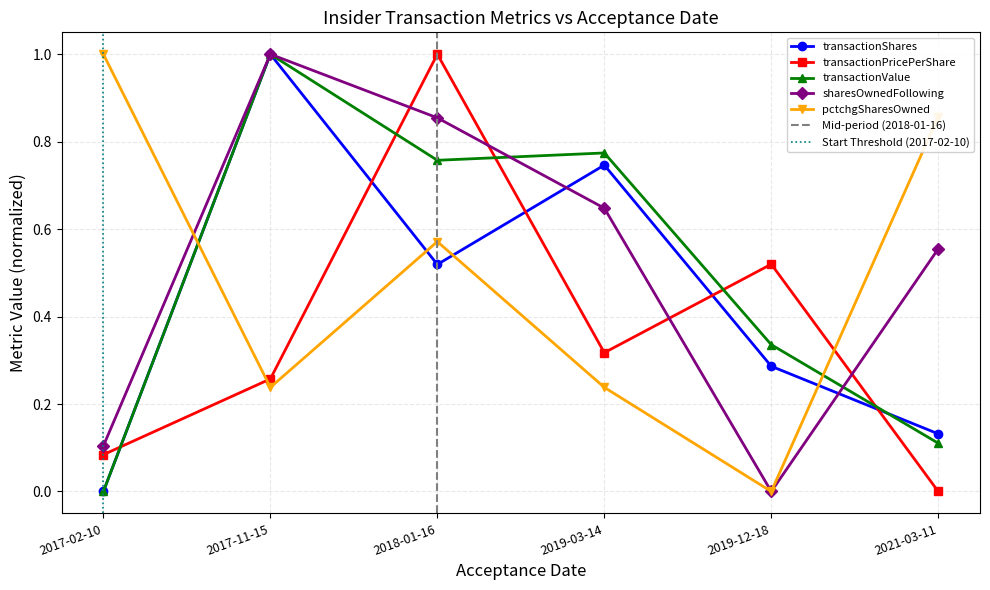

Reading right to left, transcribe all the data shown in this chart.

transactionShares: 0.1	0.3	0.7	0.5	1.0	0.0
transactionPricePerShare: 0.0	0.5	0.3	1.0	0.3	0.1
transactionValue: 0.1	0.3	0.8	0.8	1.0	0.0
sharesOwnedFollowingTransaction: 0.6	0.0	0.6	0.9	1.0	0.1
pctchgSharesOwned: 0.9	0.0	0.2	0.6	0.2	1.0